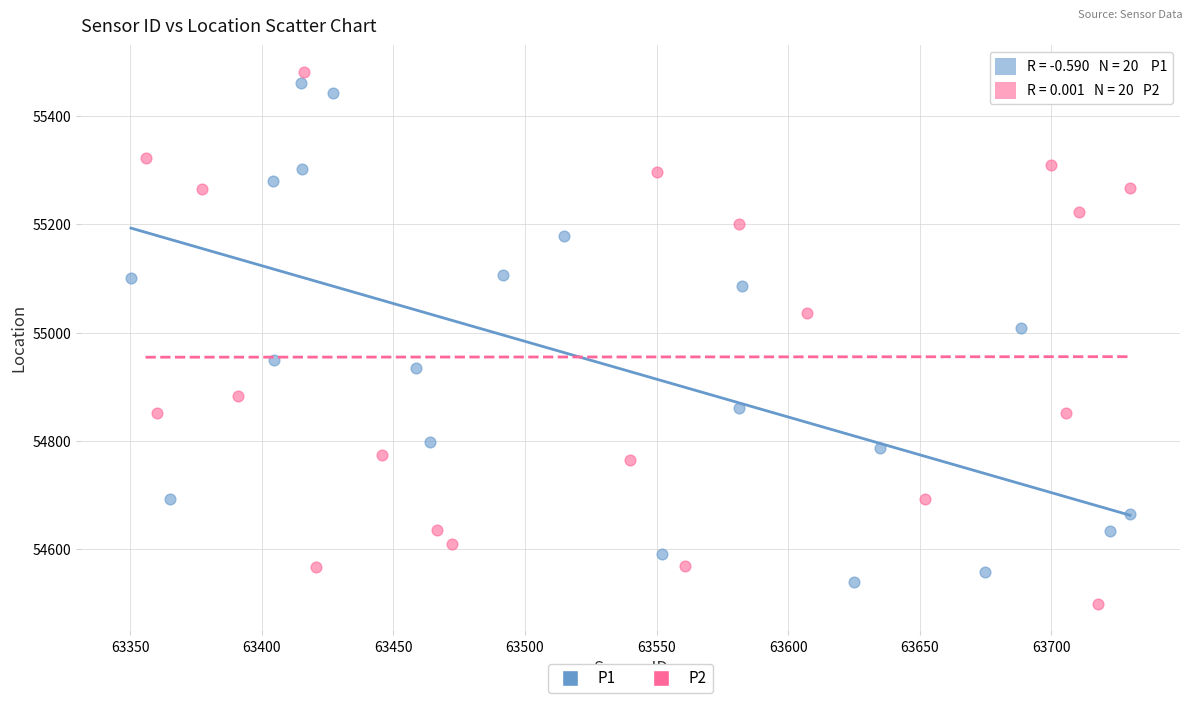

Which series reaches the maximum Y coordinate?

P2